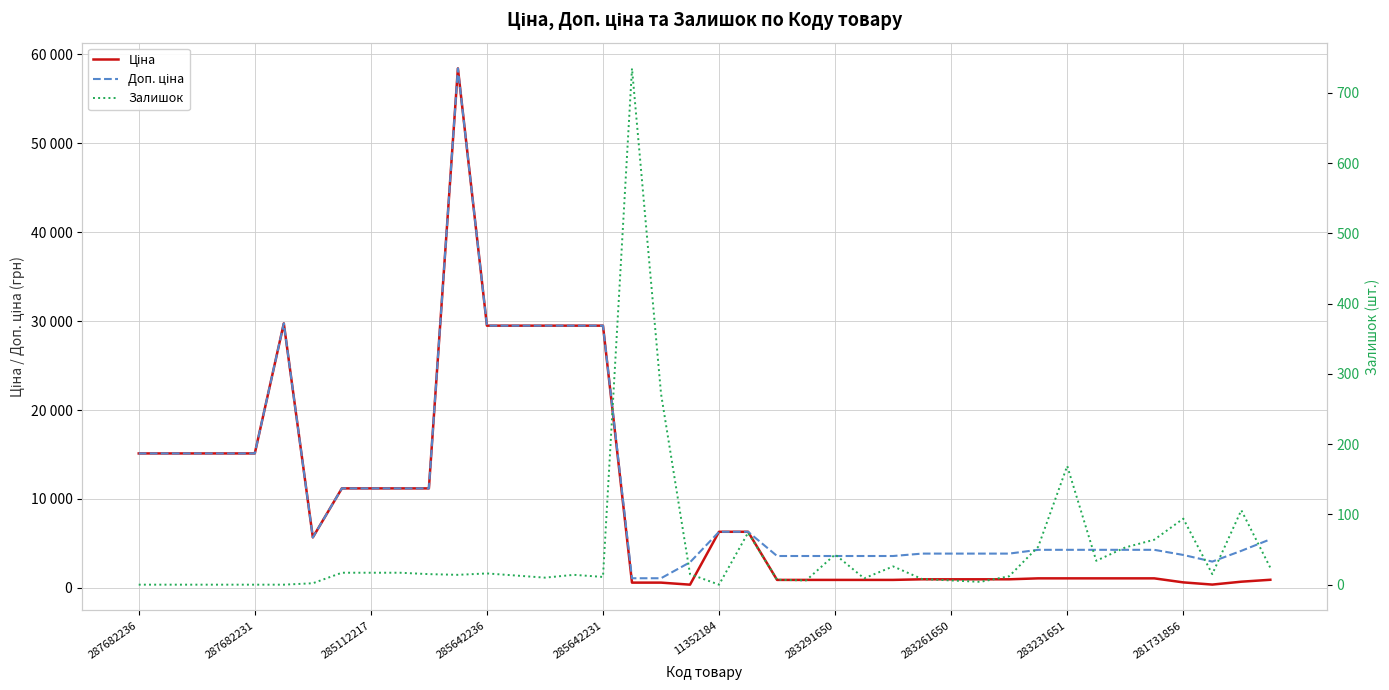

True or false: Доп. ціна and Залишок intersect in this chart.

False